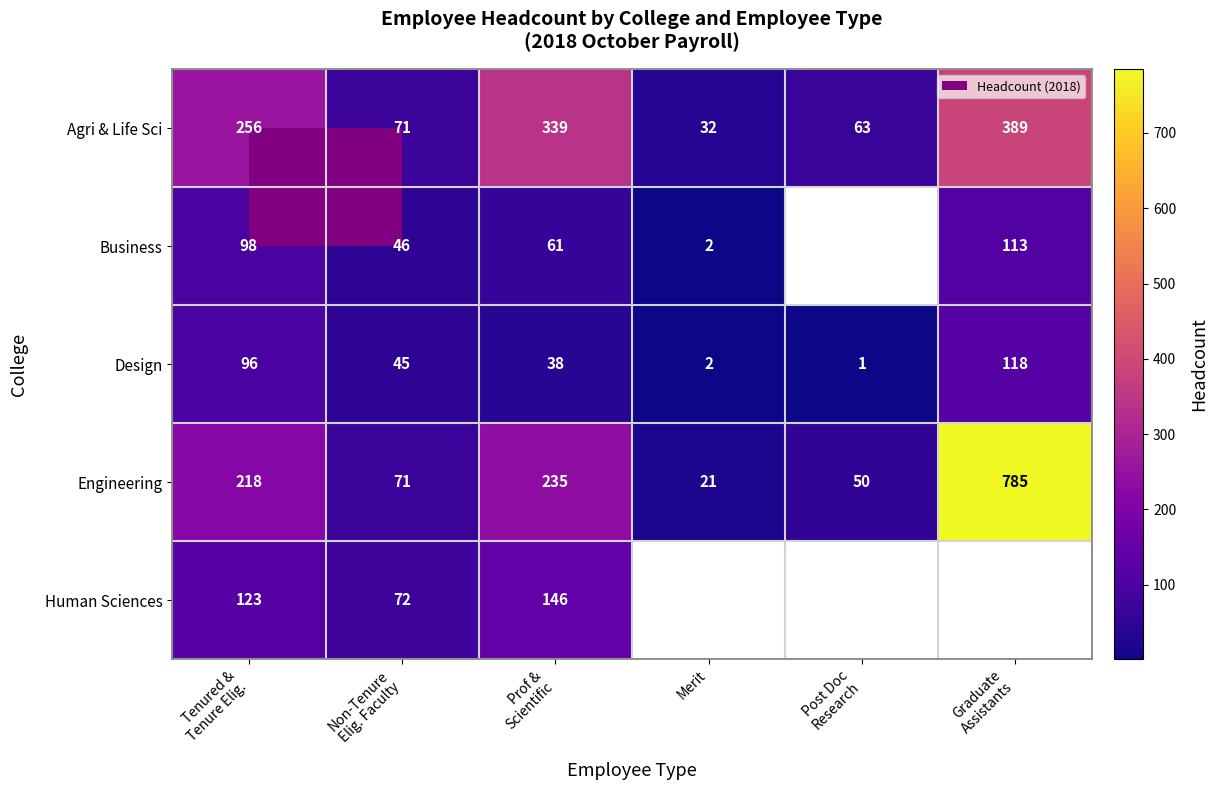

The Agri & Life Sci series shows 32 at Merit. True or false?

True